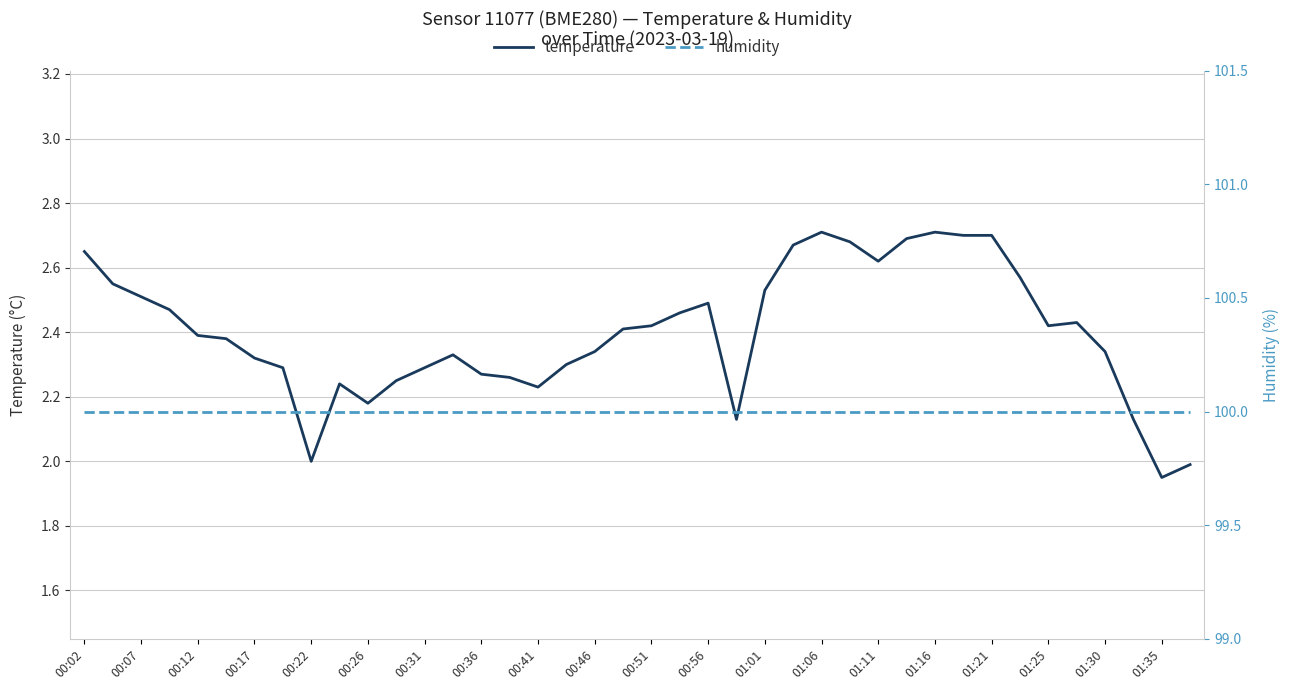

True or false: humidity and temperature cross at least once.

False